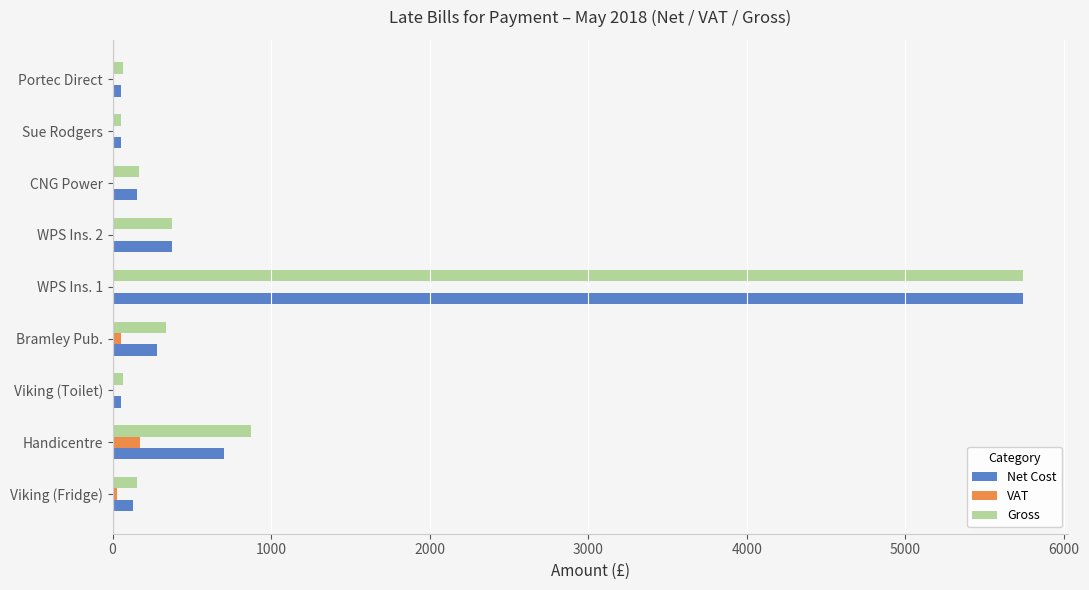

The value of Gross at WPS Ins. 1 is 5738.2. True or false?

True